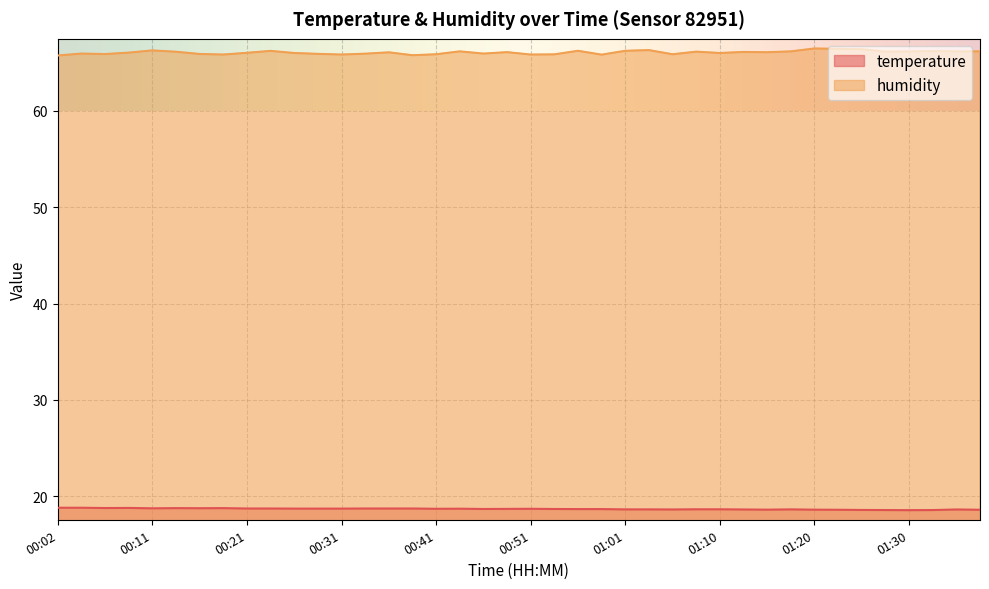

At which category does the chart reach its minimum across all series?

01:30